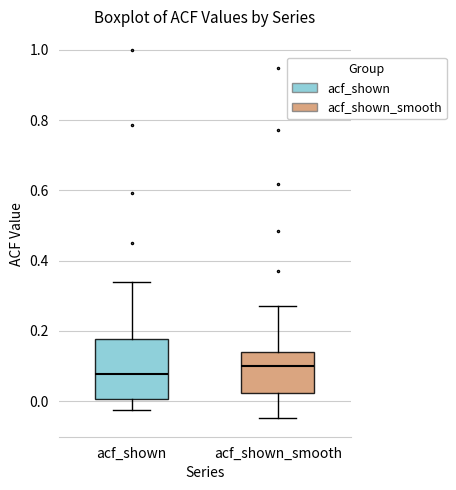

Reading left to right, read every box against the y-axis: the position of its median line, the range the box covers, and the ends of its whiskers. The values are not printed on the chart, so give them approximately, as read against the axis.

acf_shown: median 0.08, box 0.00 to 0.18, whiskers -0.02 to 0.34
acf_shown_smooth: median 0.10, box 0.02 to 0.14, whiskers -0.04 to 0.28